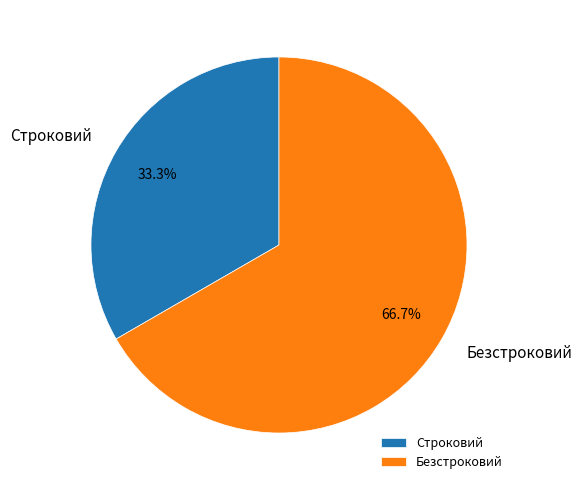

The Строковий slice represents 46% of the pie. True or false?

False